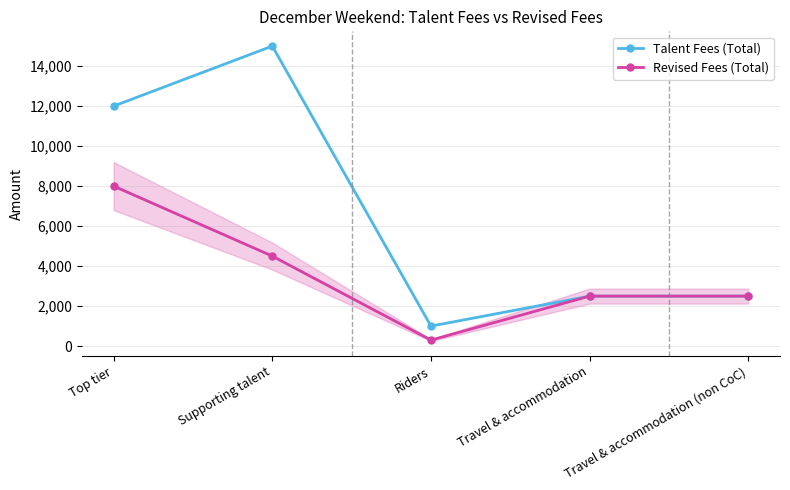

Which series changed the most between Top tier and Travel & accommodation (non CoC)?

Talent Fees (Total)